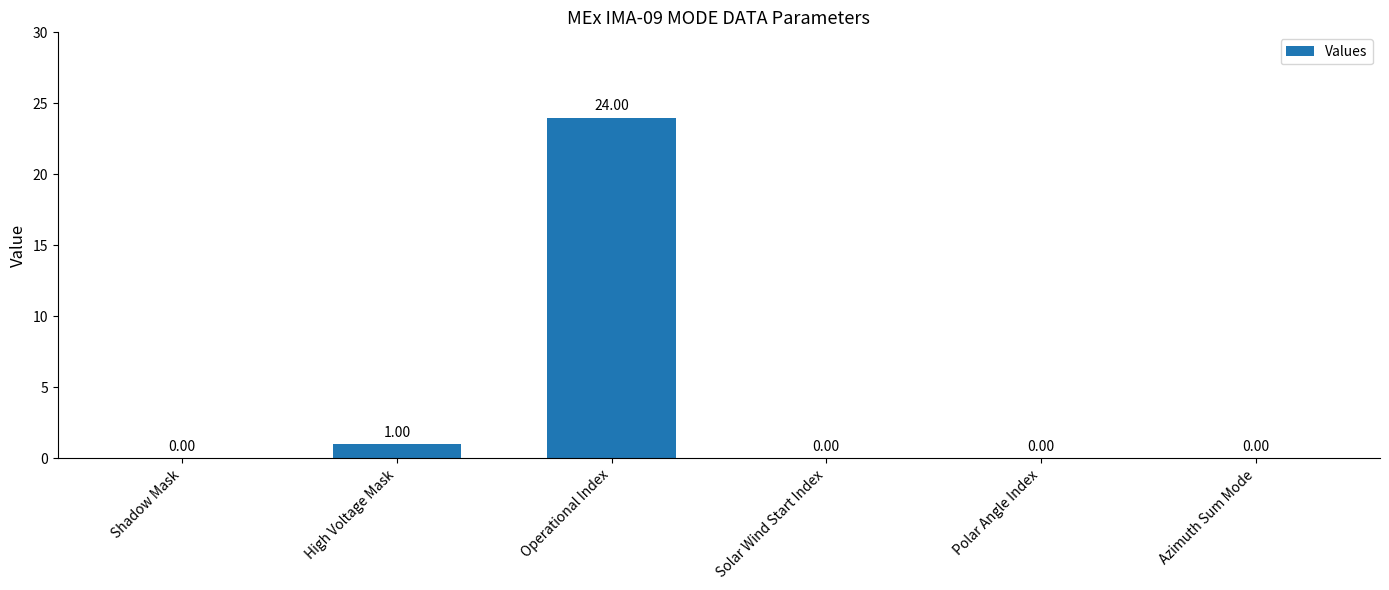

Which label corresponds to the largest value in the chart?

Operational Index